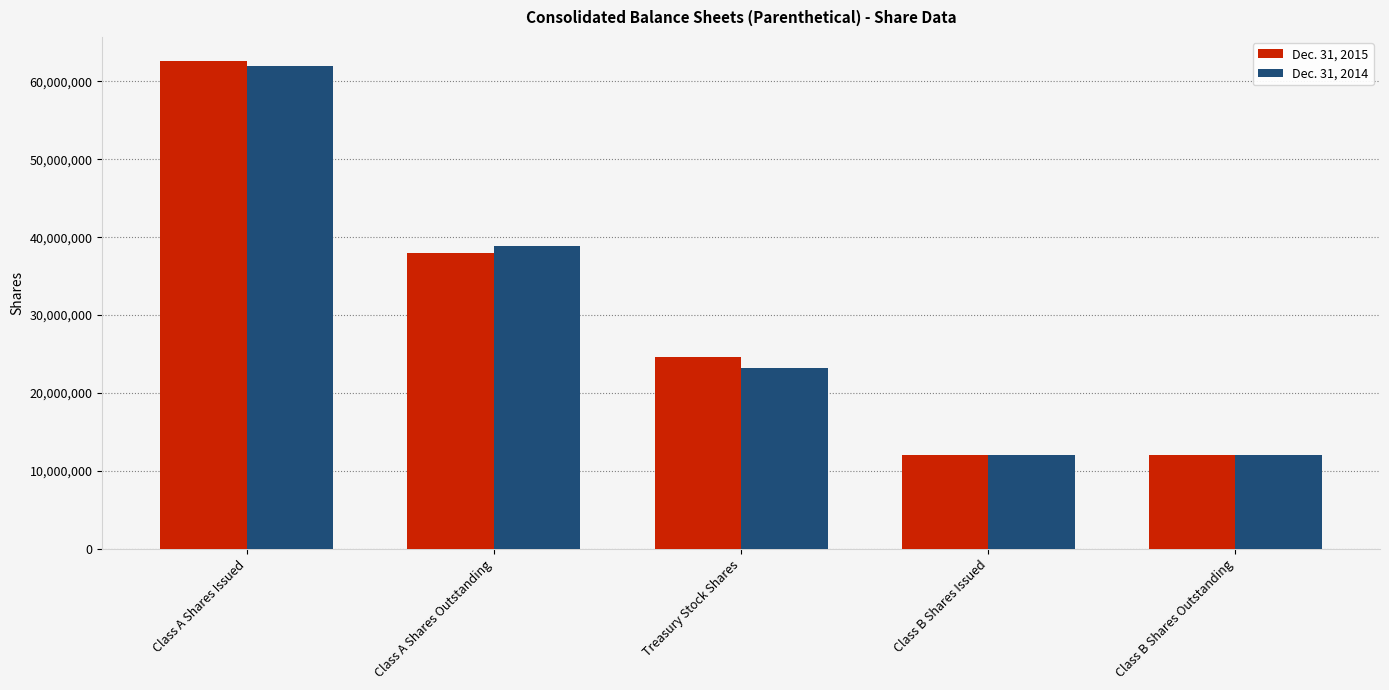

What is the maximum value shown in the chart?

62586381